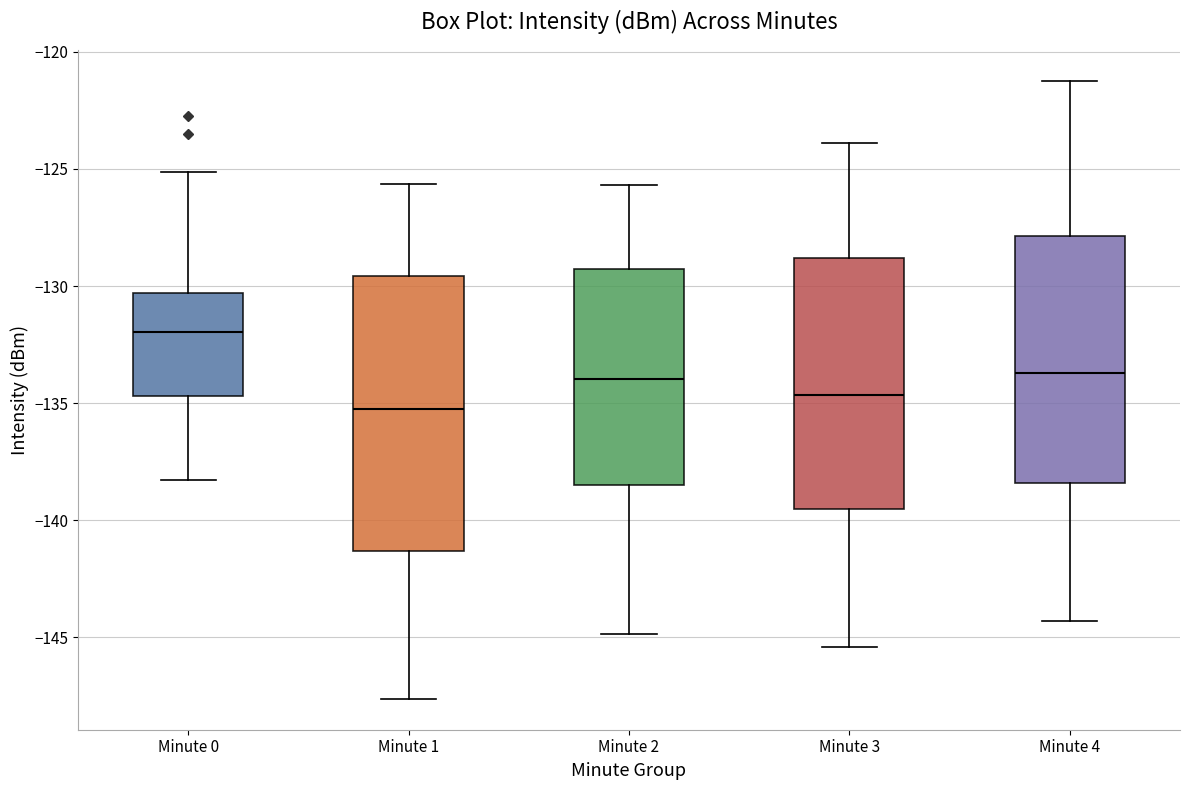

Reading left to right, transcribe this box plot: for each box, give where its median line is, the range the box spans, and where its two whiskers end, as read against the y-axis. The values are not printed on the chart, so give them approximately, as read against the axis.

Minute 0: median -132.0, box -134.5 to -130.5, whiskers -138.5 to -125.0
Minute 1: median -135.5, box -141.5 to -129.5, whiskers -147.5 to -125.5
Minute 2: median -134.0, box -138.5 to -129.5, whiskers -145.0 to -125.5
Minute 3: median -134.5, box -139.5 to -129.0, whiskers -145.5 to -124.0
Minute 4: median -133.5, box -138.5 to -128.0, whiskers -144.5 to -121.0